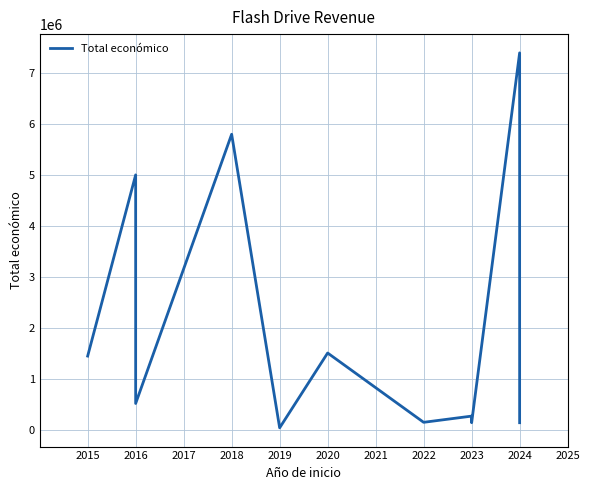

Which category has the lowest value across all series?

2019